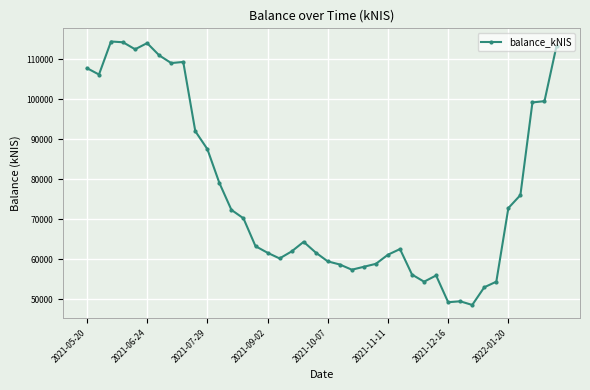

How many lines are shown in the chart?

1